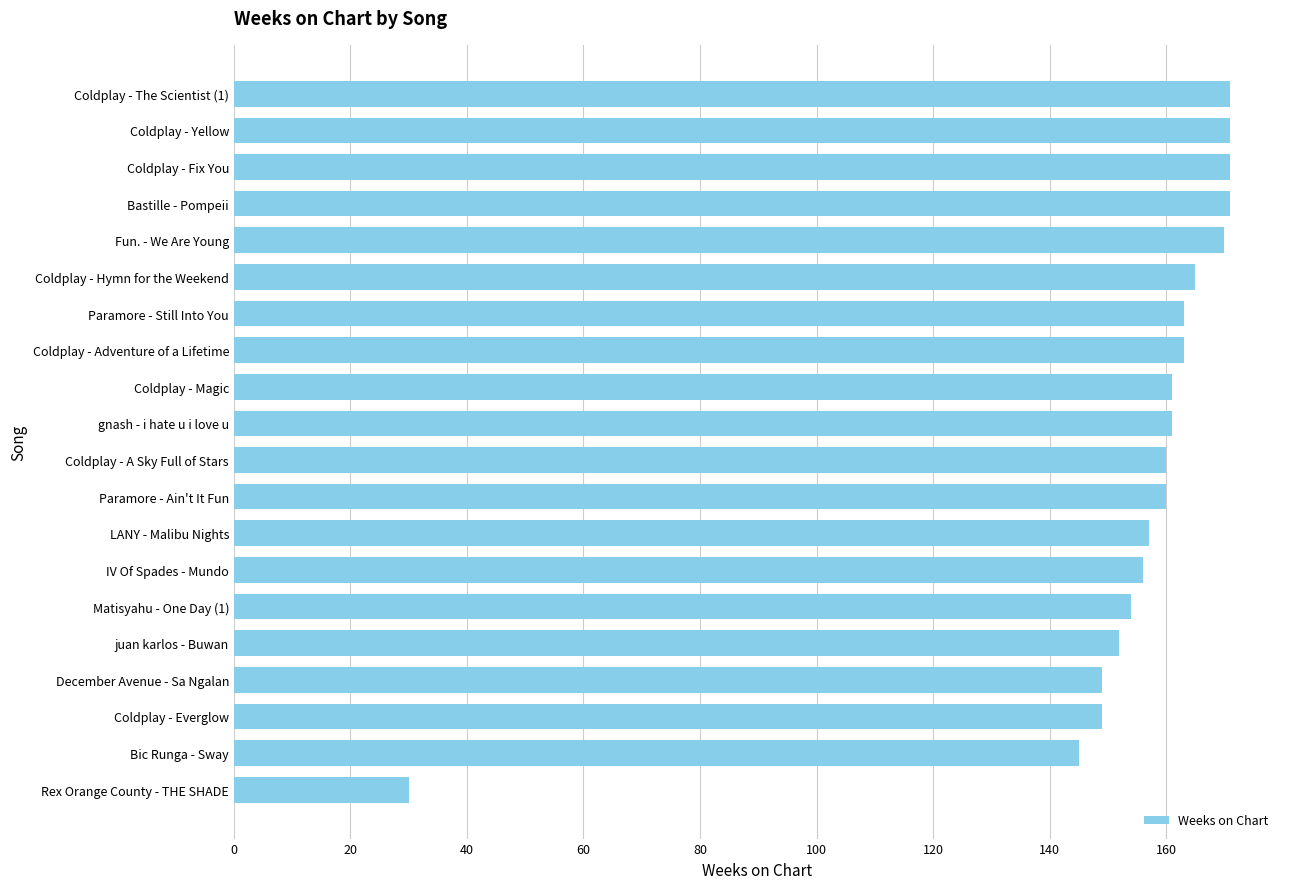

What is the difference between the maximum and second lowest values?

26